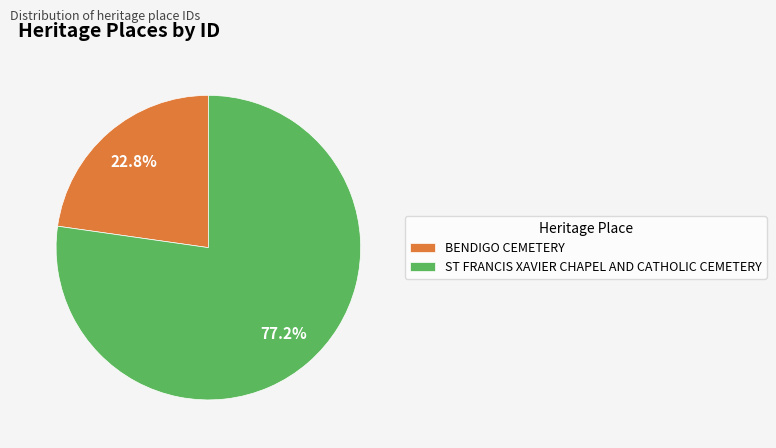

To the nearest percent, what percentage of the pie is ST FRANCIS XAVIER CHAPEL AND CATHOLIC CEMETERY?

77%